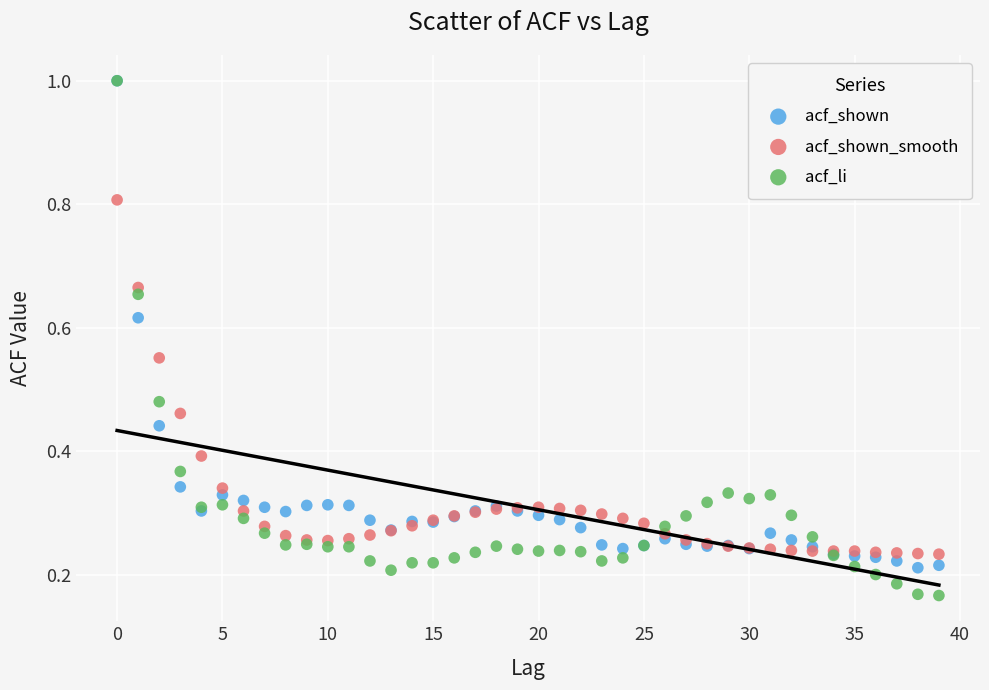

What are all the series names shown in the legend?

acf_shown, acf_shown_smooth, acf_li